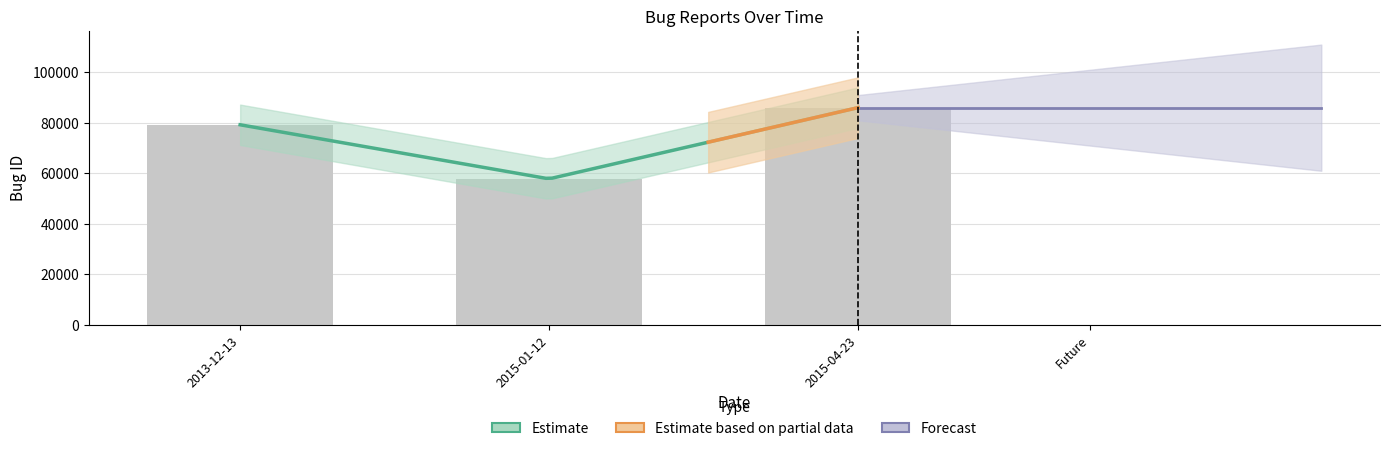

Approximately how many times larger is the value at 2015-01-12 compared to 2015-04-23?

0.7